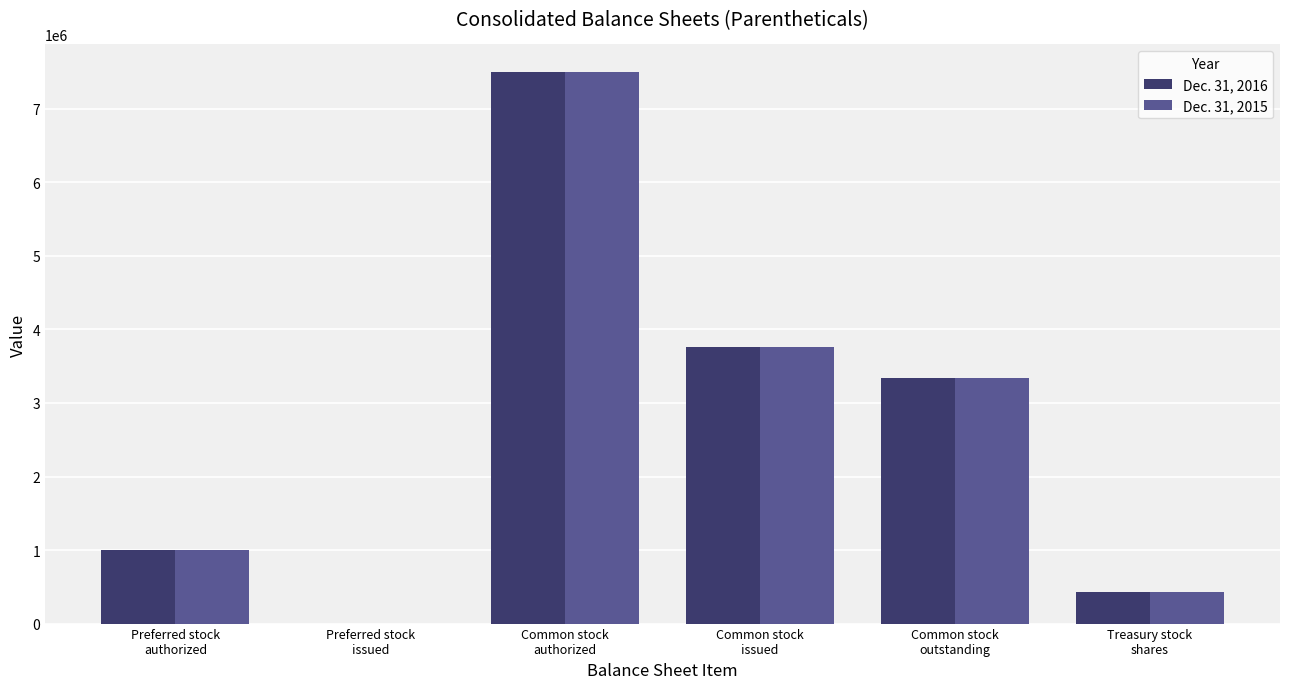

What is the average value of the Dec. 31, 2015 series?

2670978